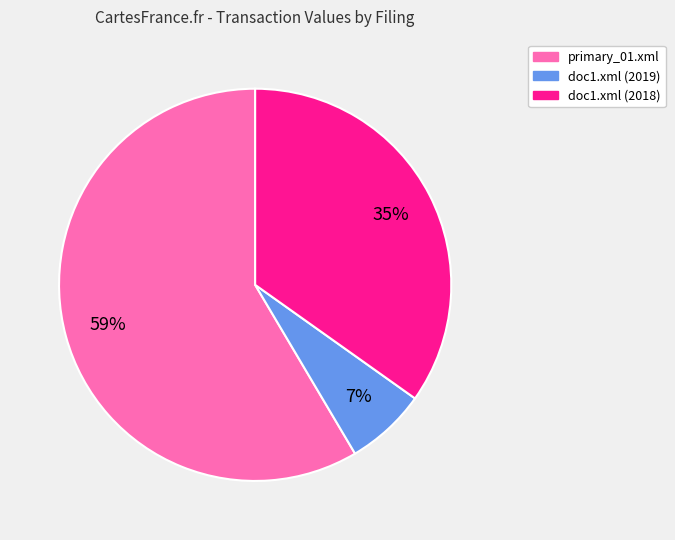

Rank the categories by value from lowest to highest.

doc1.xml (2019), doc1.xml (2018), primary_01.xml